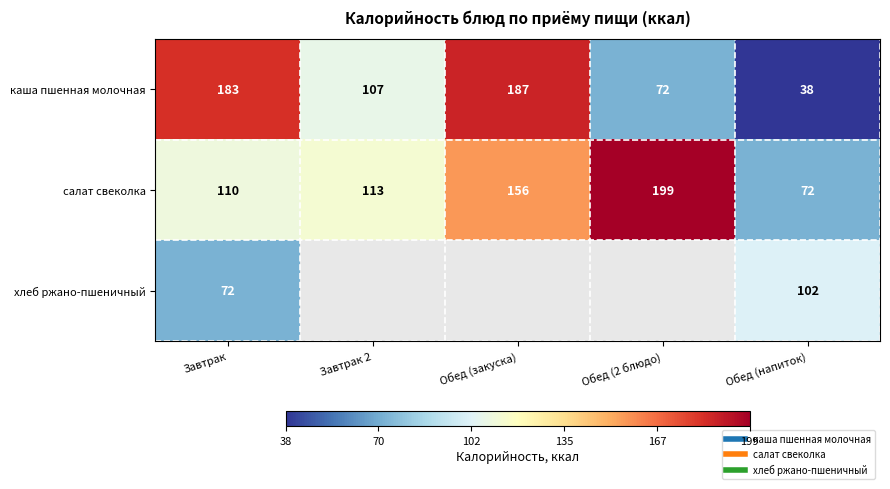

Is it true that хлеб ржано-пшеничный equals 112.2 at Завтрак?

False